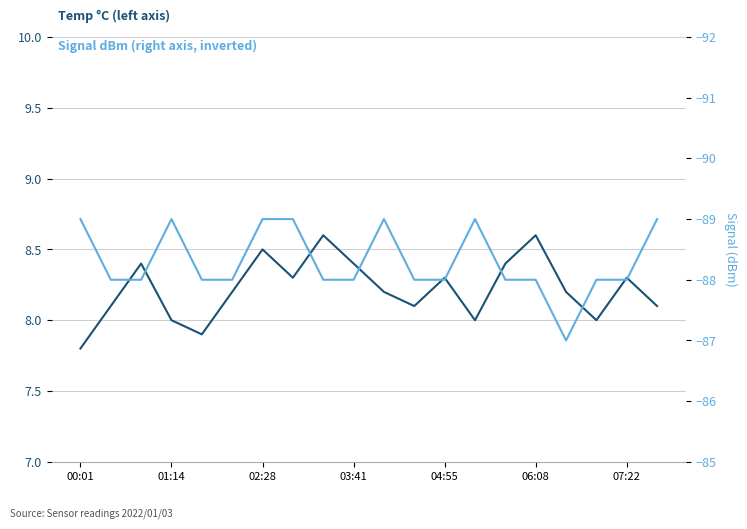

True or false: Temp °C (left axis) and Signal dBm (right axis) intersect in this chart.

False